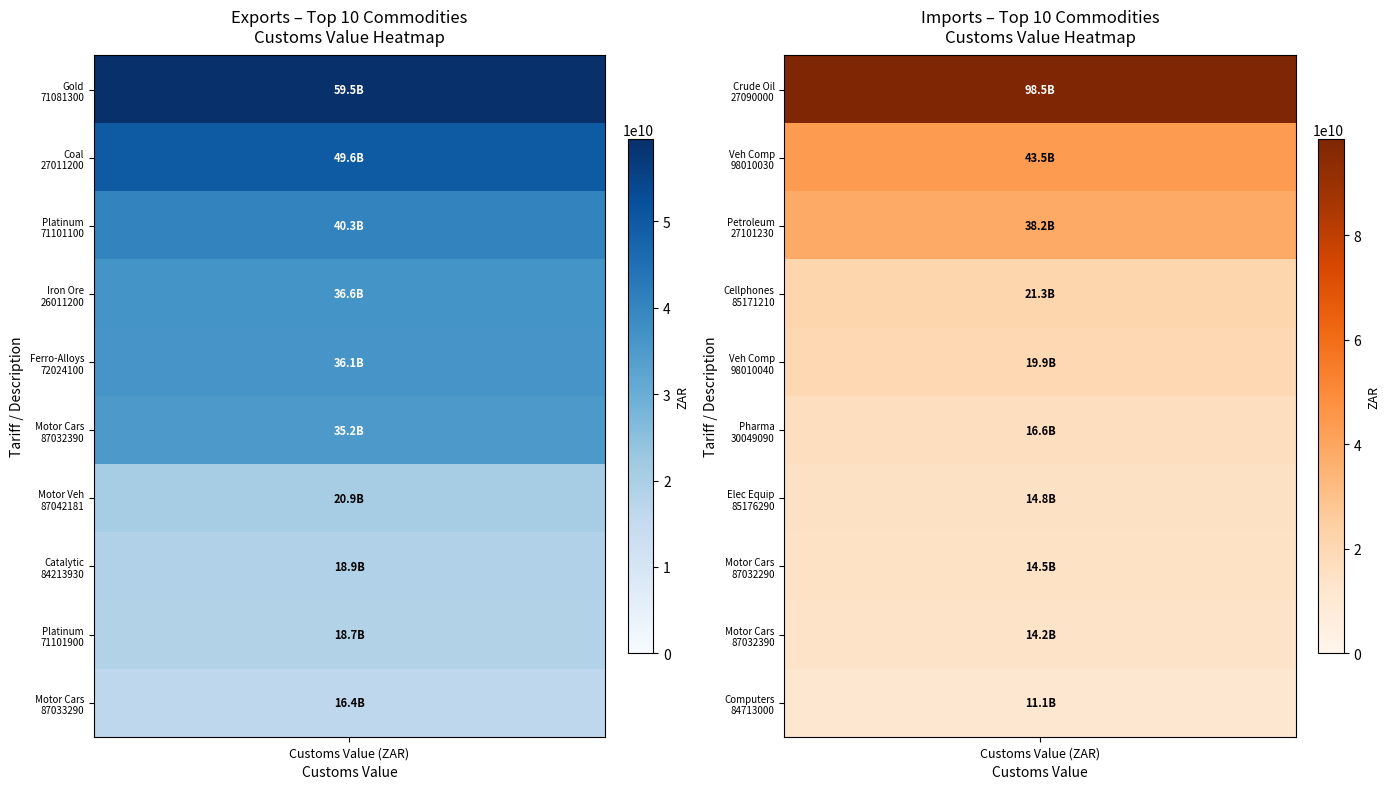

Reading left to right, transcribe all the data shown in this chart.

Exports: 0=59520763687	1=49623032235	2=40258079269	3=36557567475	4=36096116080	5=35233461128	6=20910658662	7=18941229610	8=18665242916	9=16378866973
Imports: 0=98450594811	1=43489742933	2=38169760024	3=21258302796	4=19885712393	5=16629275558	6=14775357600	7=14513179664	8=14164156491	9=11072496839